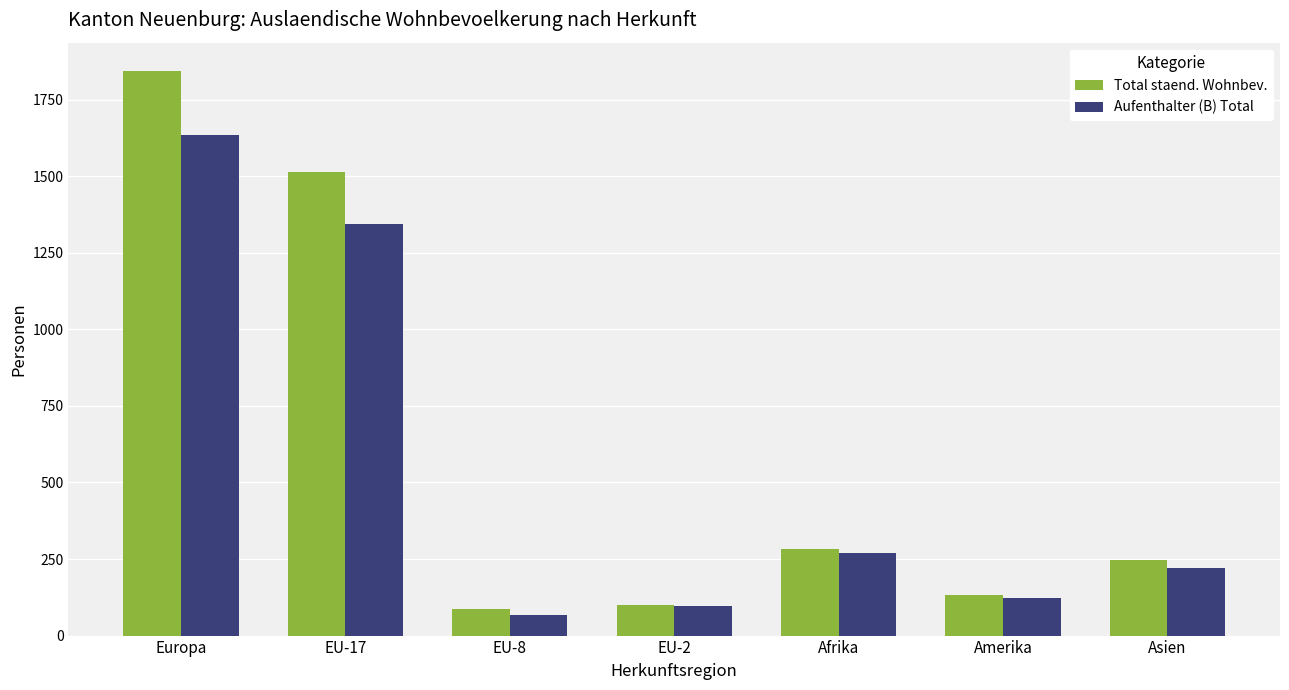

What is the greatest value displayed?

1844